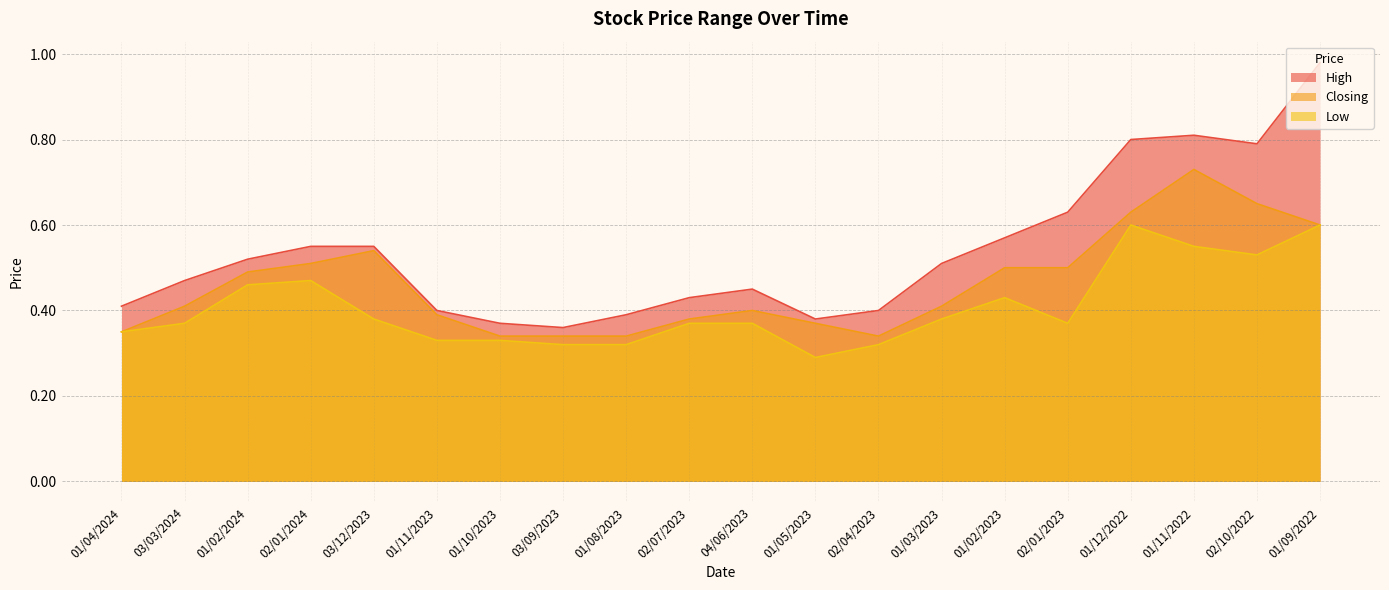

Is the value of Low at 01/11/2023 greater than the value of Closing at 01/05/2023?

No